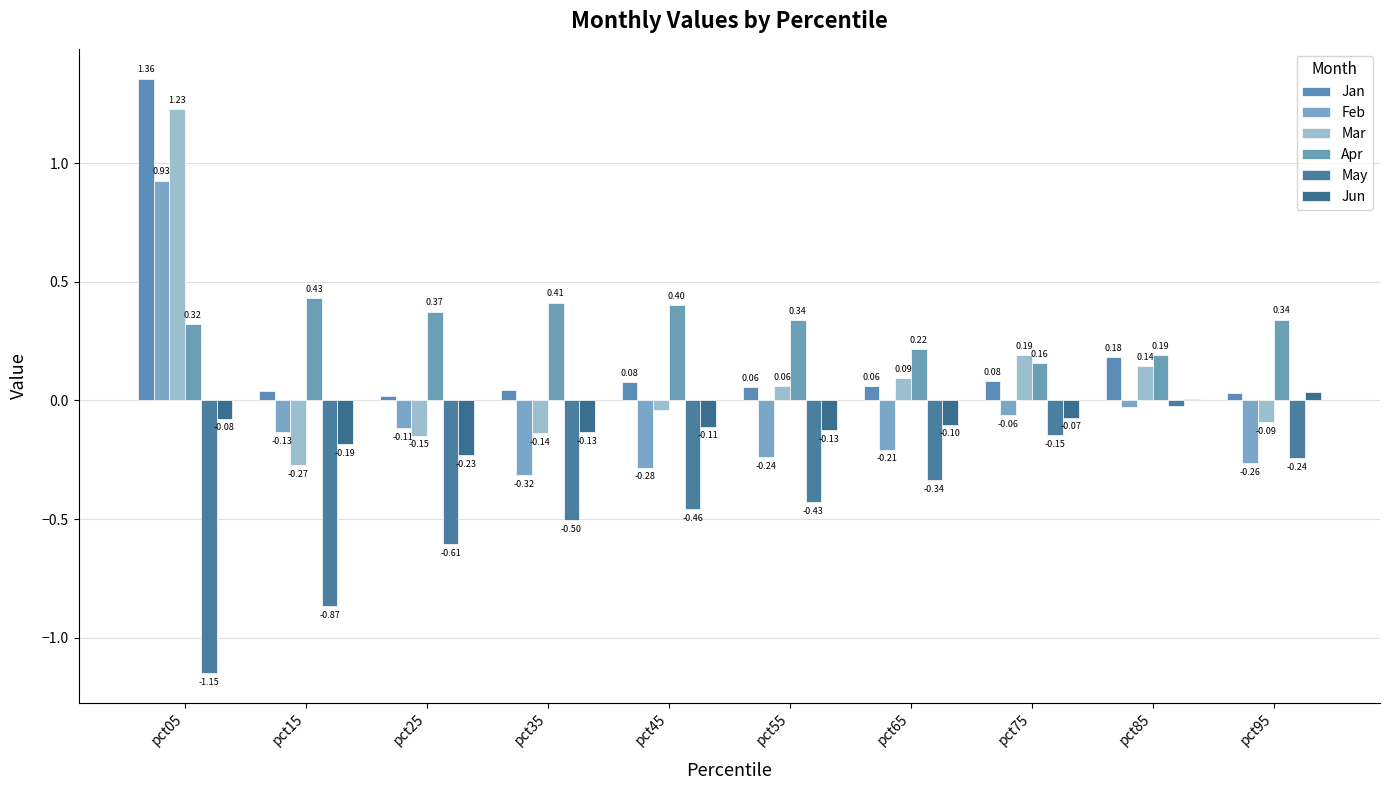

Rank the categories by Jan value from highest to lowest.

pct05, pct85, pct75, pct45, pct65, pct55, pct35, pct15, pct95, pct25